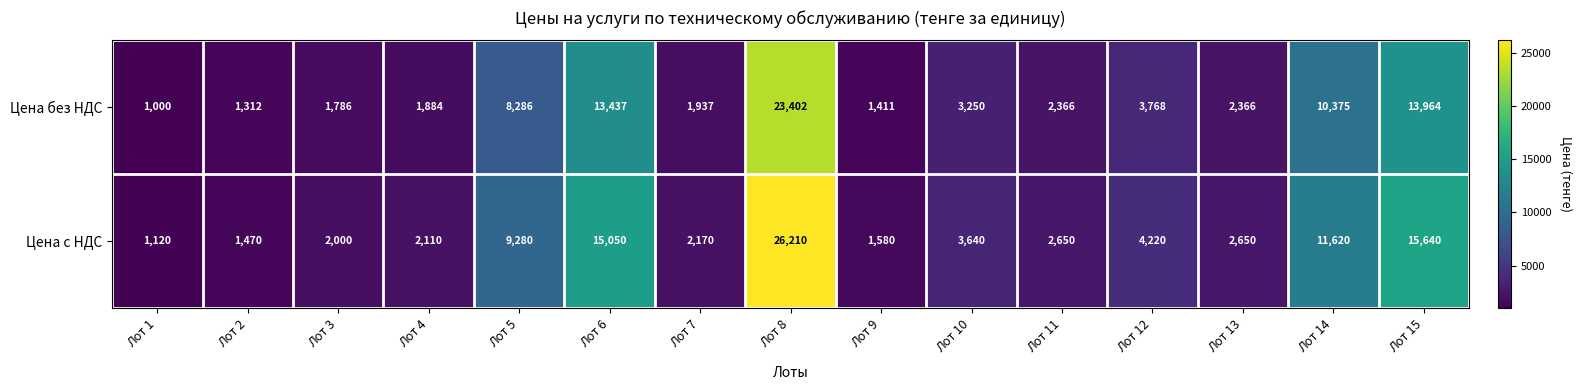

Reading right to left, extract all data points from this chart.

Цена без НДС: Лот 15=13964	Лот 14=10375	Лот 13=2366	Лот 12=3768	Лот 11=2366	Лот 10=3250	Лот 9=1411	Лот 8=23402	Лот 7=1937	Лот 6=13437	Лот 5=8286	Лот 4=1884	Лот 3=1786	Лот 2=1312	Лот 1=1000
Цена с НДС: Лот 15=15640	Лот 14=11620	Лот 13=2650	Лот 12=4220	Лот 11=2650	Лот 10=3640	Лот 9=1580	Лот 8=26210	Лот 7=2170	Лот 6=15050	Лот 5=9280	Лот 4=2110	Лот 3=2000	Лот 2=1470	Лот 1=1120